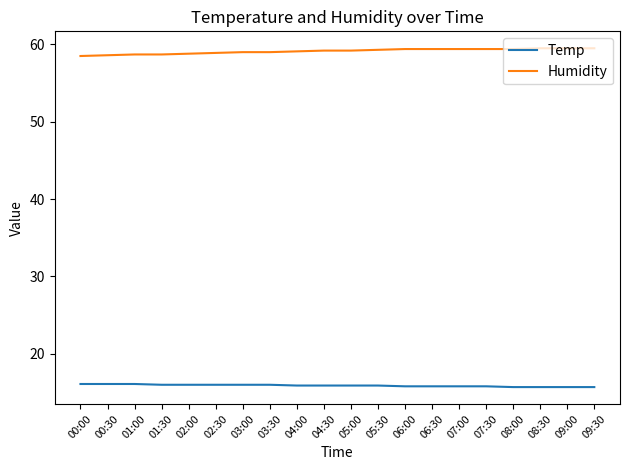

Does the chart have visible grid lines?

No